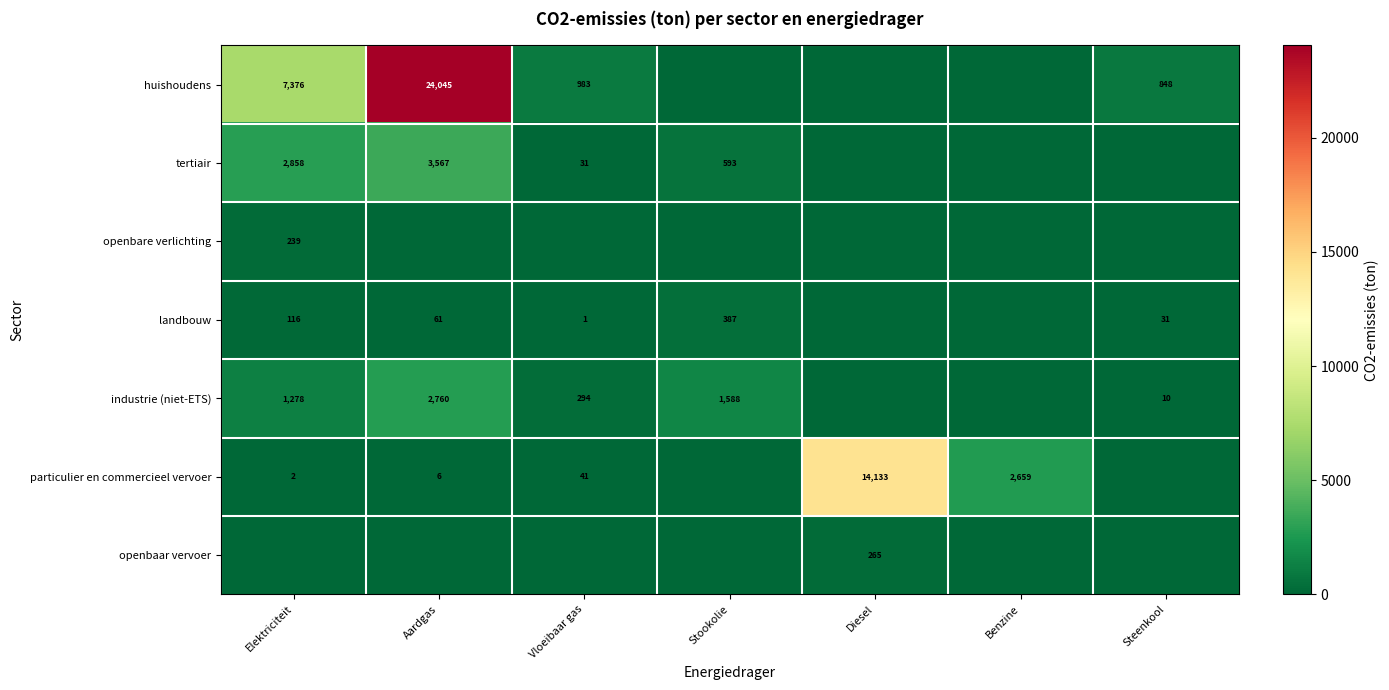

The value of tertiair at Stookolie is 204. True or false?

False